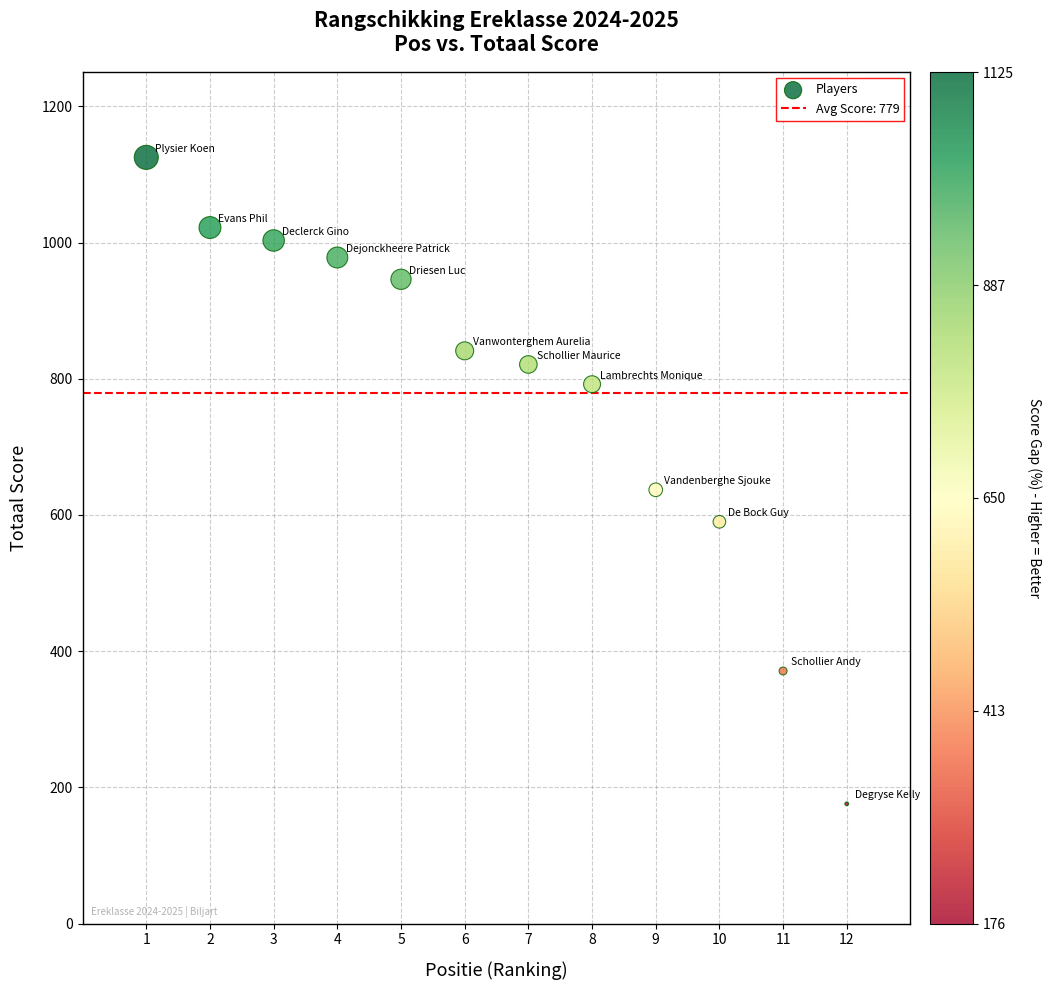

What Y value in the scatter plot is closest to 650?

637